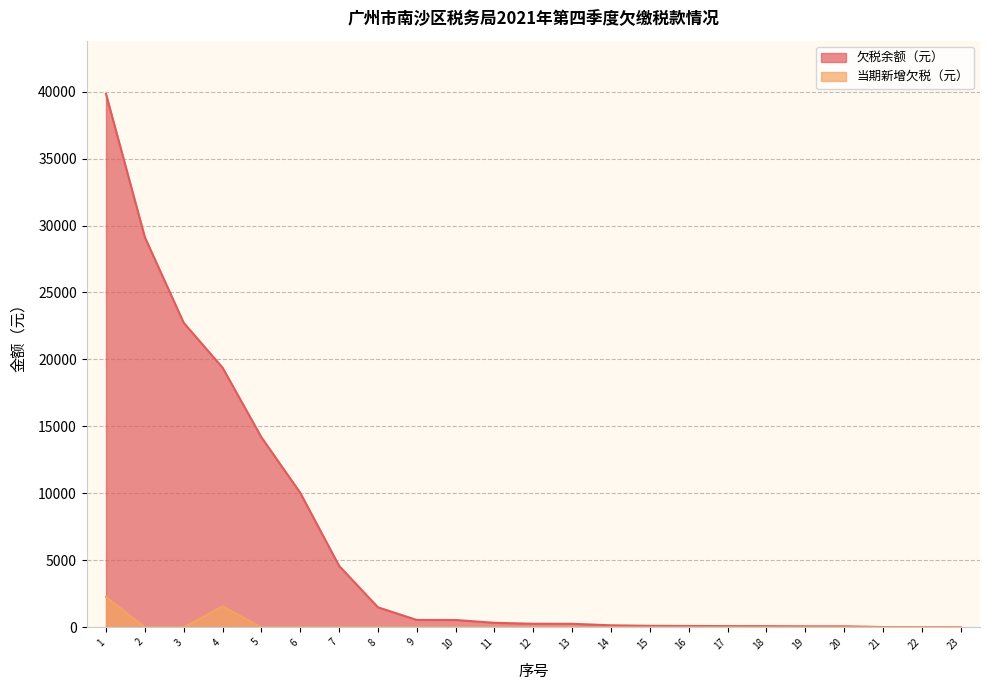

Which has a higher value, 16 or 20?

16